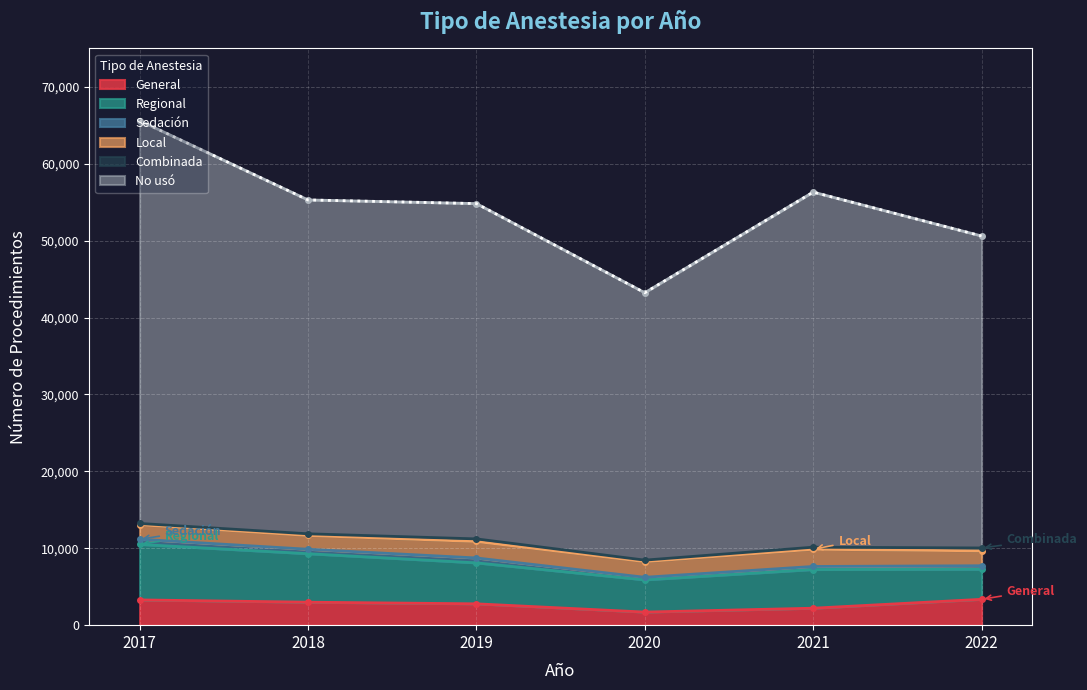

Which series has the widest spread of values?

No usó